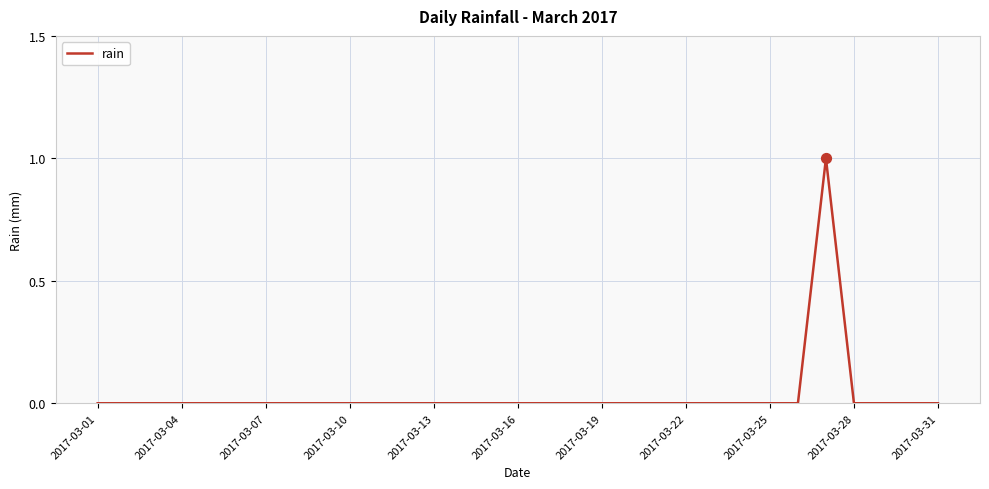

Is this an area chart (filled region under the line)?

No